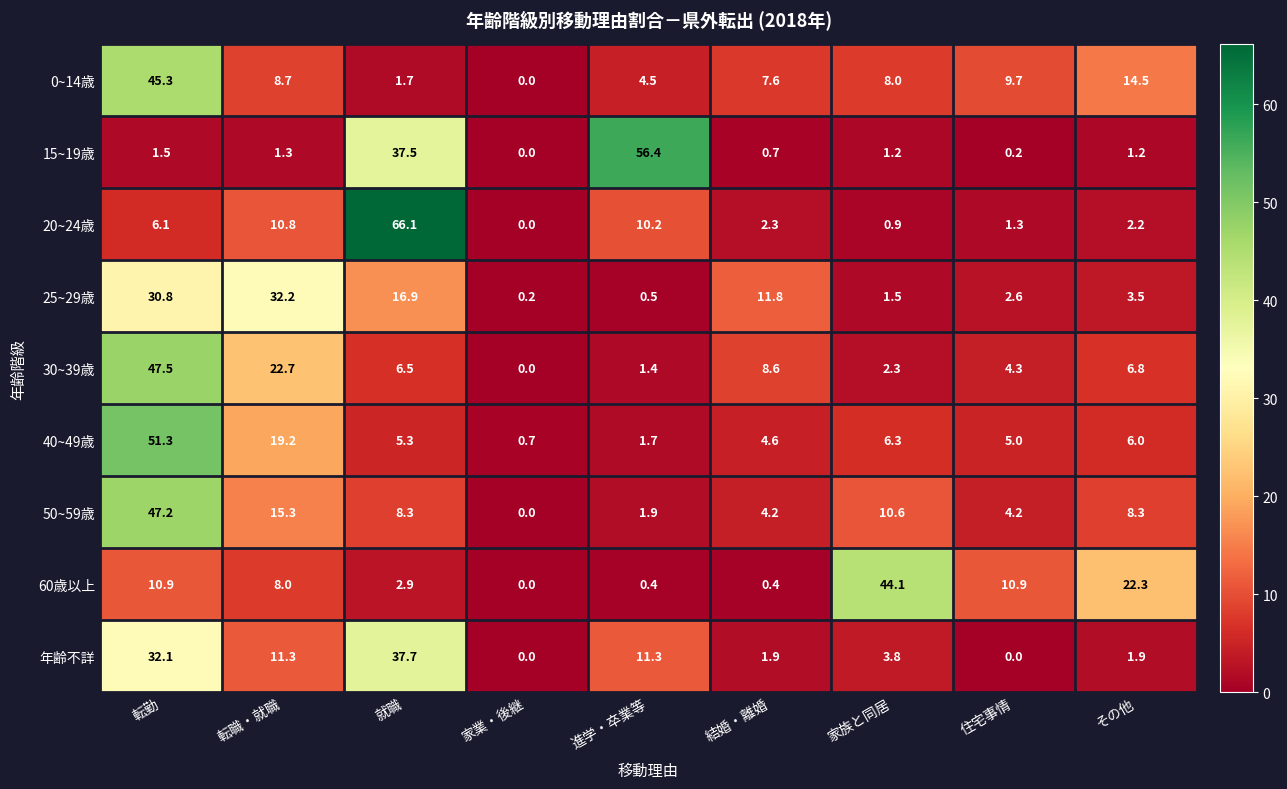

What is the difference between the second highest and second lowest values in the 60歳以上 series?

21.9